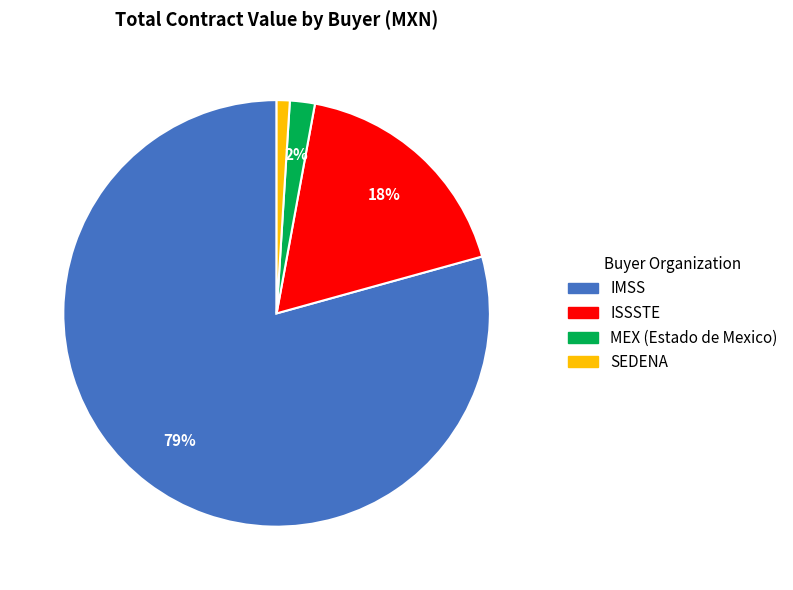

How many segments does this pie chart have?

4